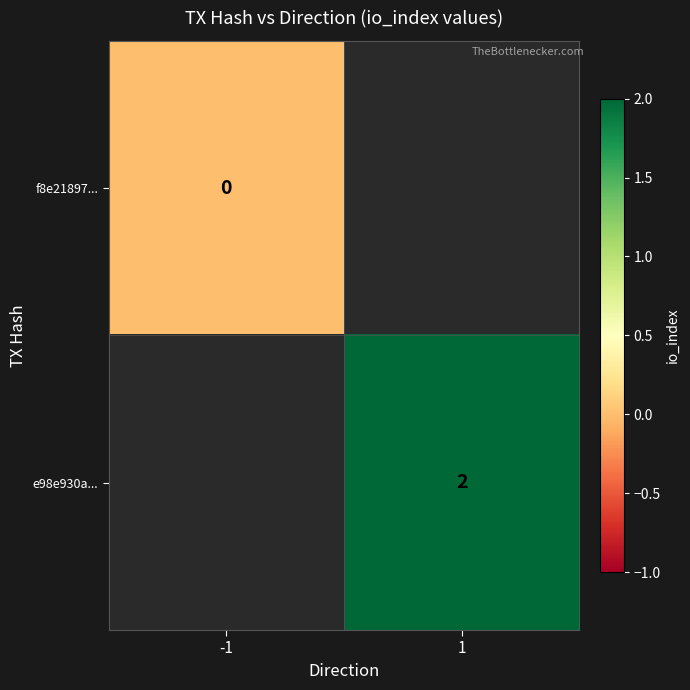

The value of e98e930a... at 1 is 3. True or false?

False